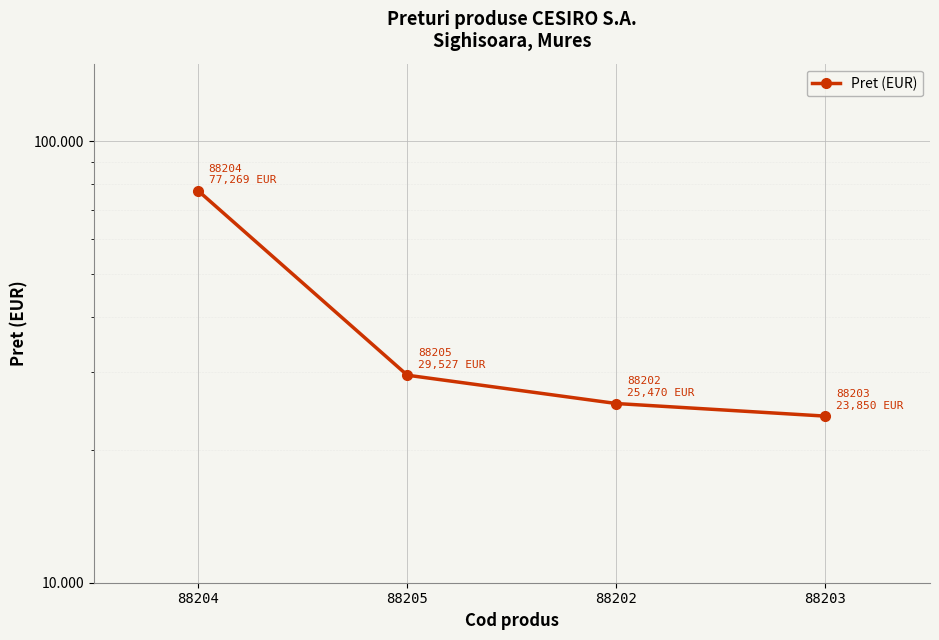

How many lines are shown in the chart?

1